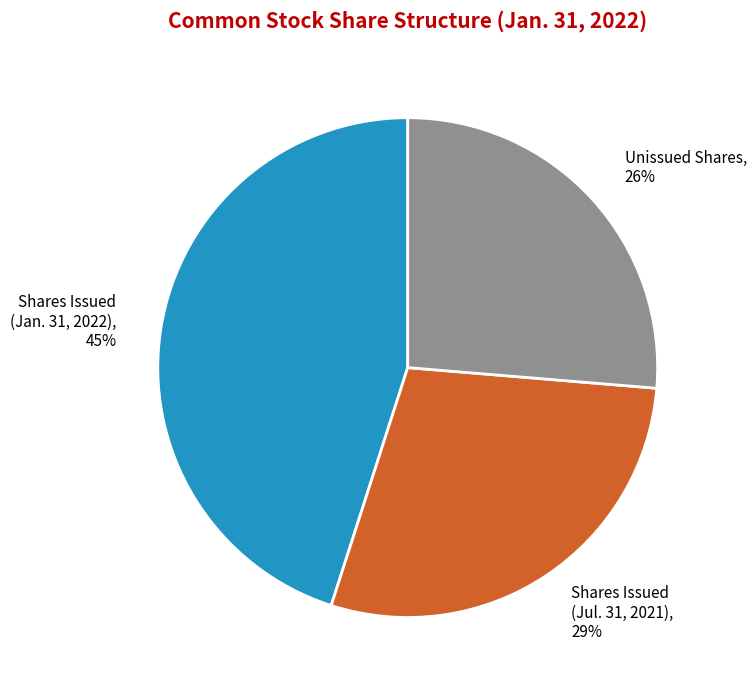

How many slices are in this pie chart?

3